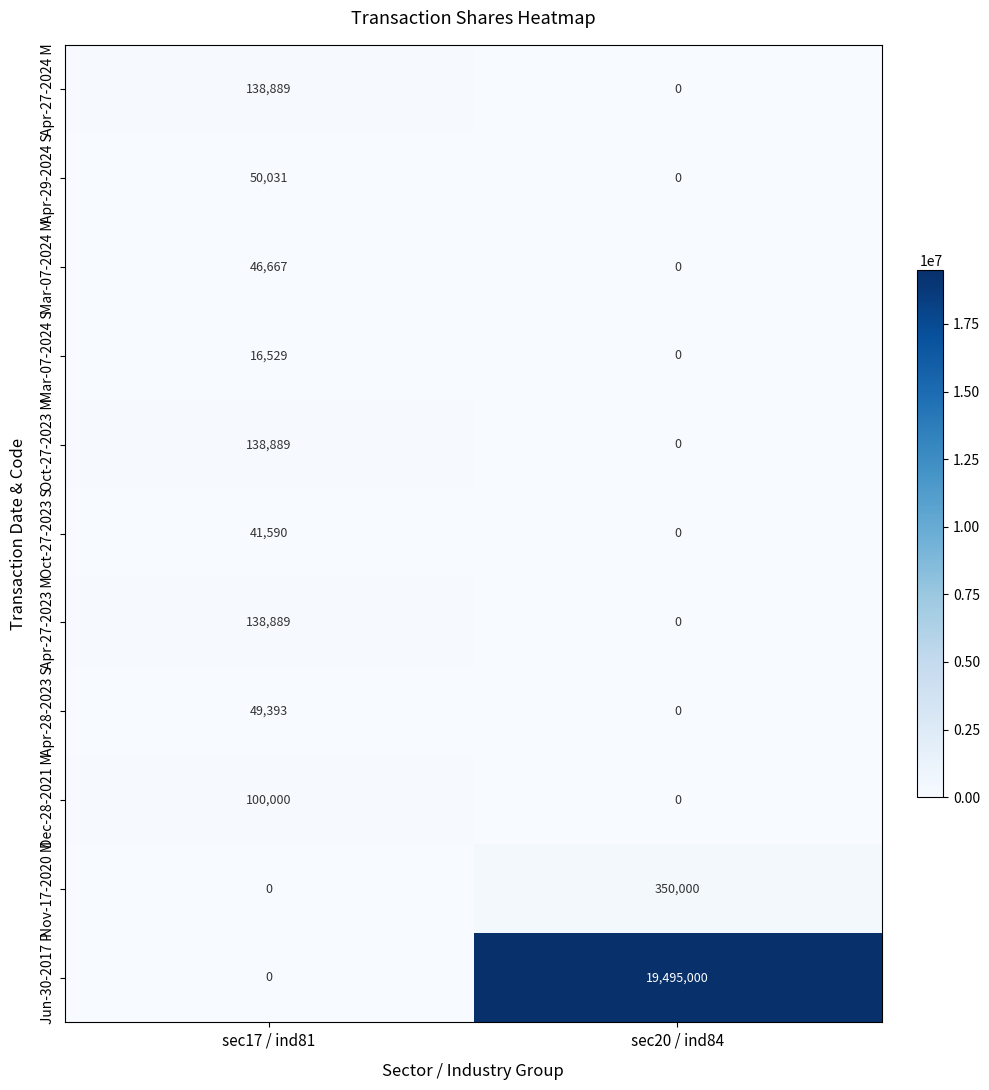

Which series has the largest total across all categories?

Jun-30-2017 P